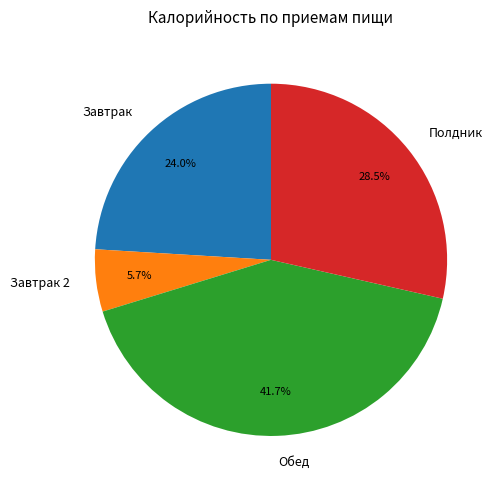

How many slices are in this pie chart?

4